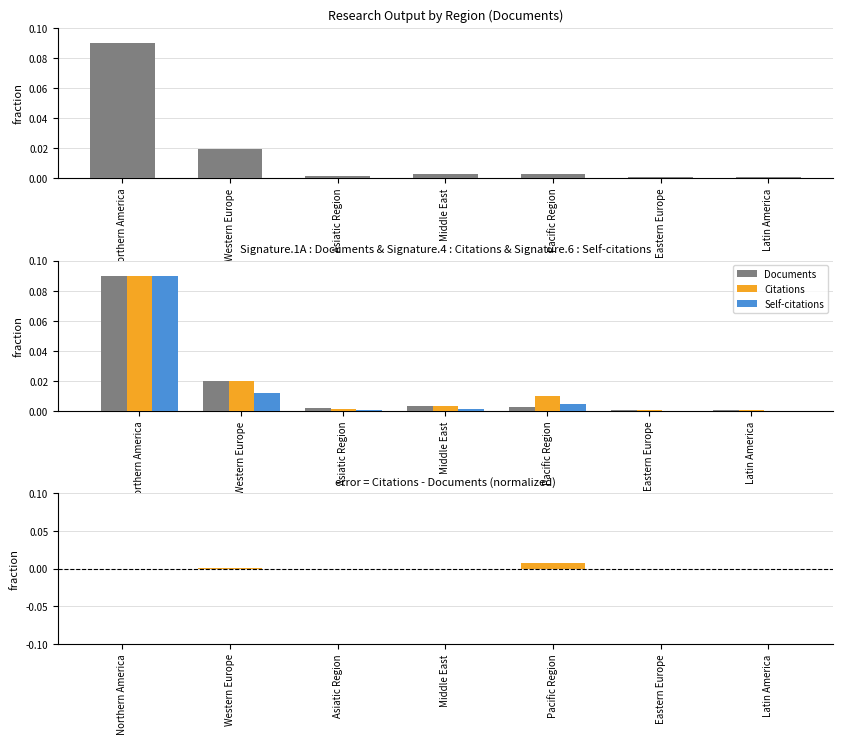

What position from the left is Pacific Region?

5